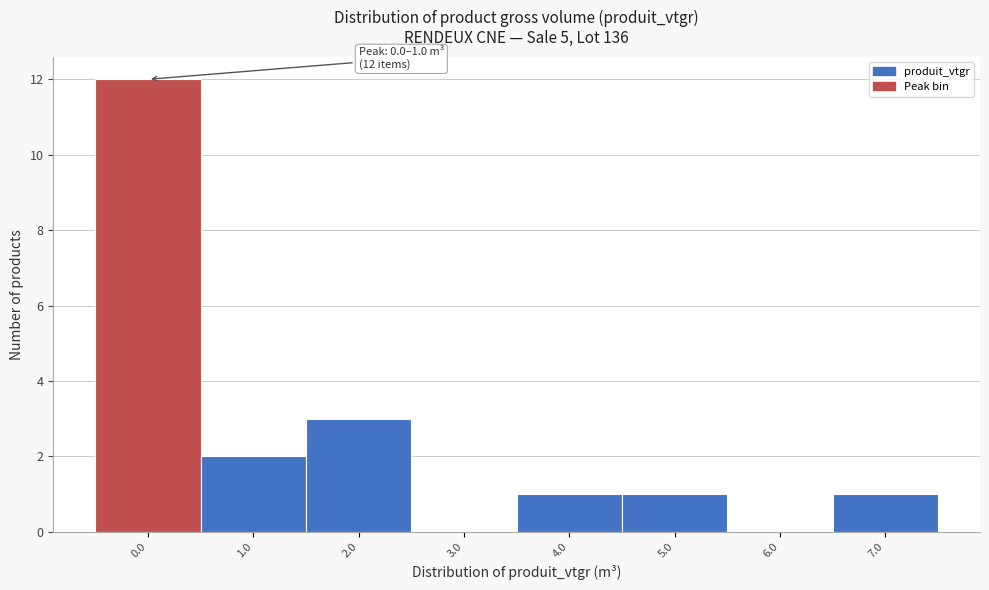

Reading left to right, extract all data points from this chart.

0.0=12	1.0=2	2.0=3	3.0=0	4.0=1	5.0=1	6.0=0	7.0=1